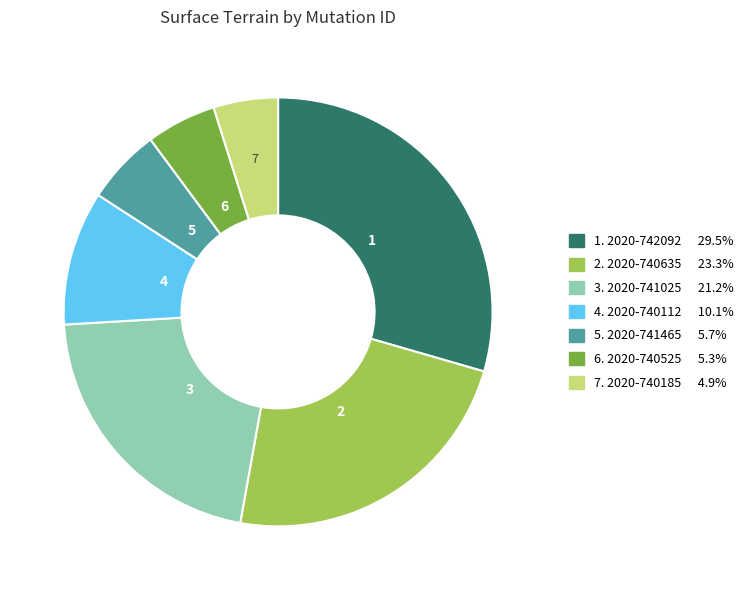

How many slices are in this pie chart?

7